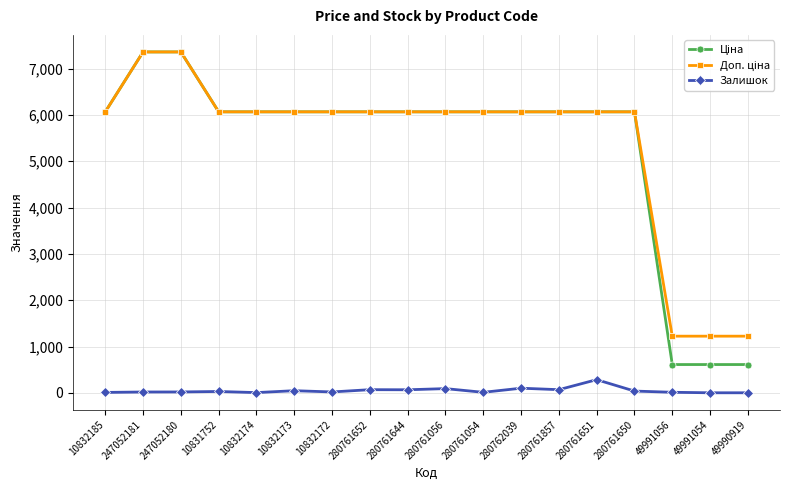

At which label does Залишок reach its peak?

280761651